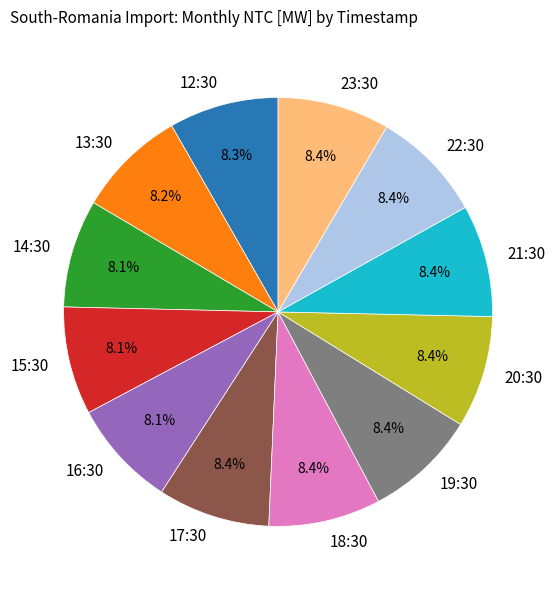

Combined, do 12:30 and 19:30 account for over 50%?

No